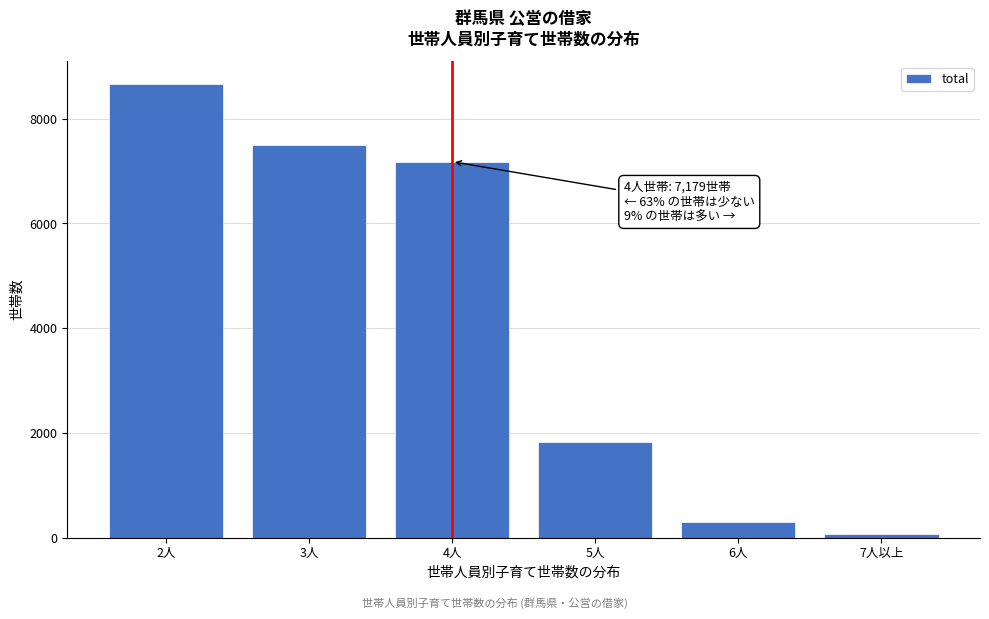

Reading left to right, extract all data points from this chart.

2人=8661	3人=7502	4人=7179	5人=1831	6人=289	7人以上=78